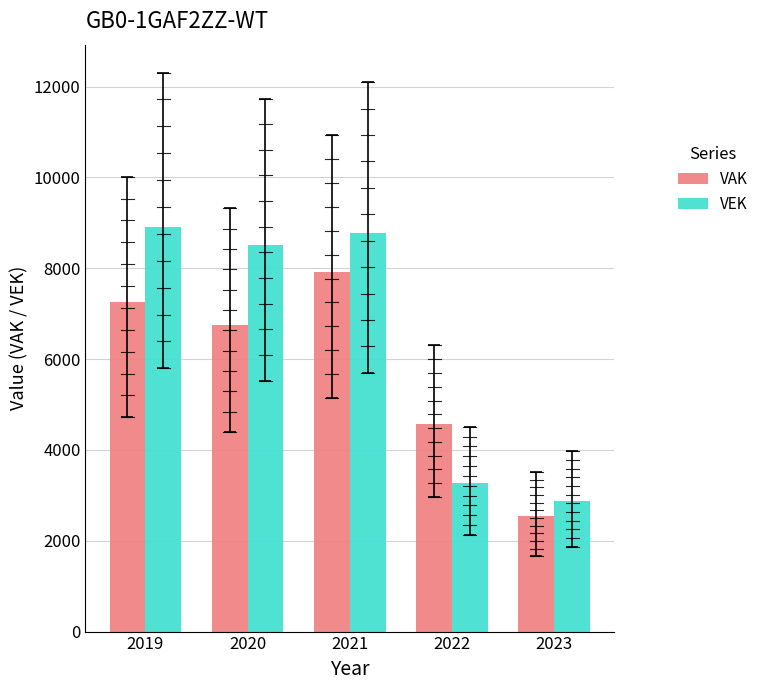

How many bars are there in total?

10